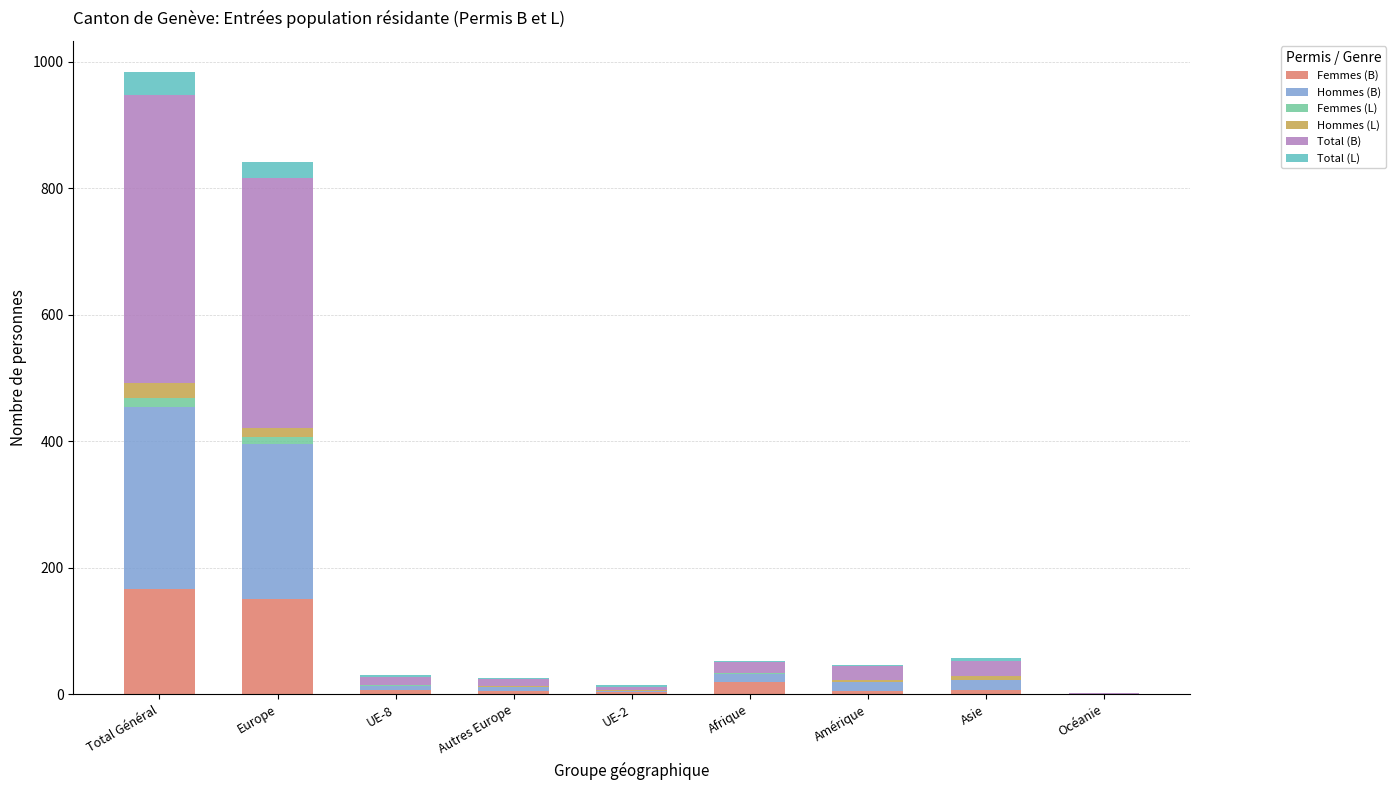

Where is Femmes (B) nearest to the value 83?

Afrique